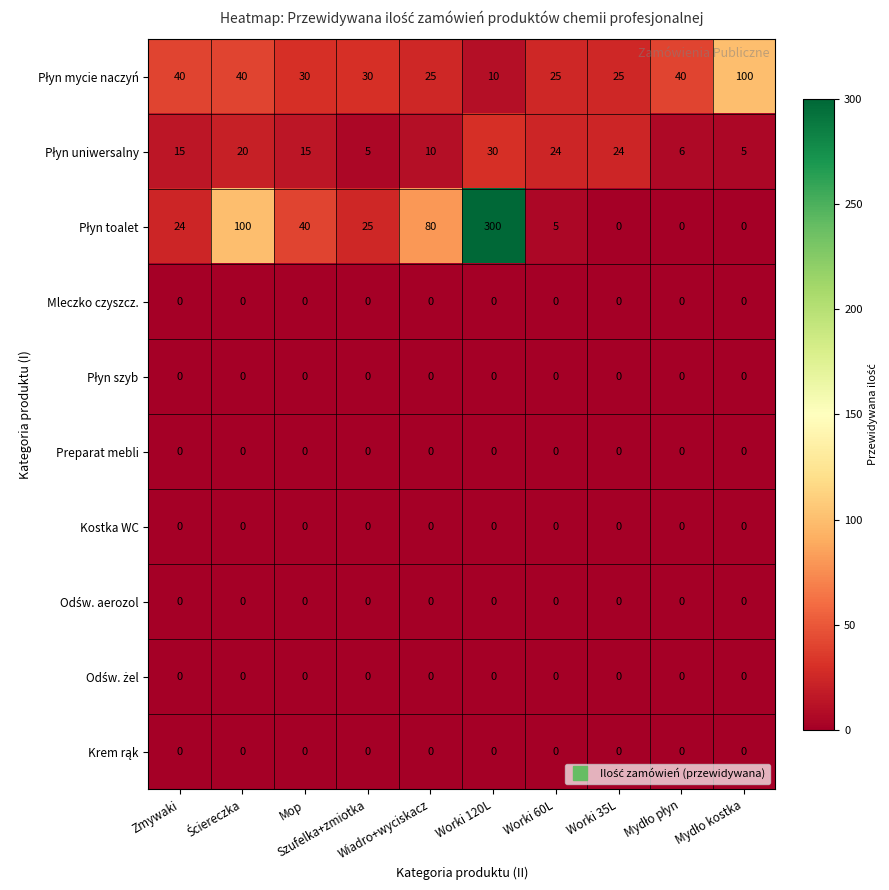

What is the greatest value displayed?

300